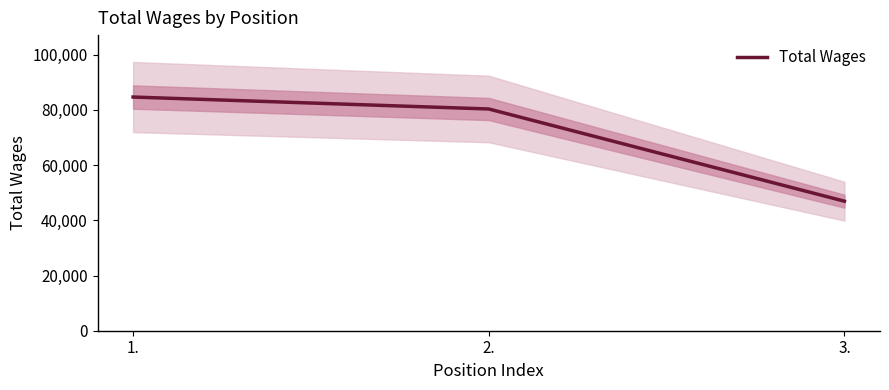

Which category has the highest value across all series?

1.